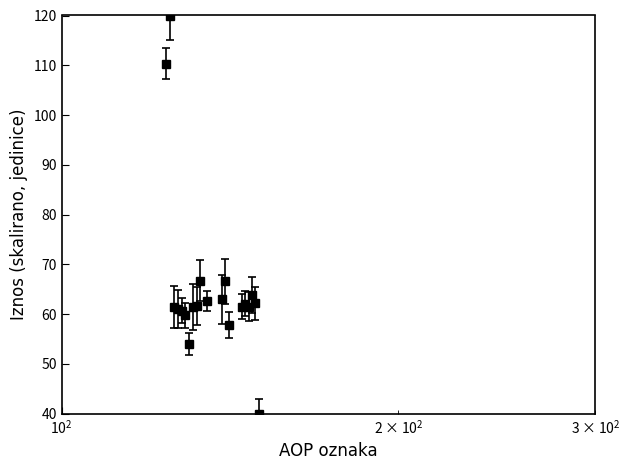

What is the difference between the second highest and second lowest values?

56.4